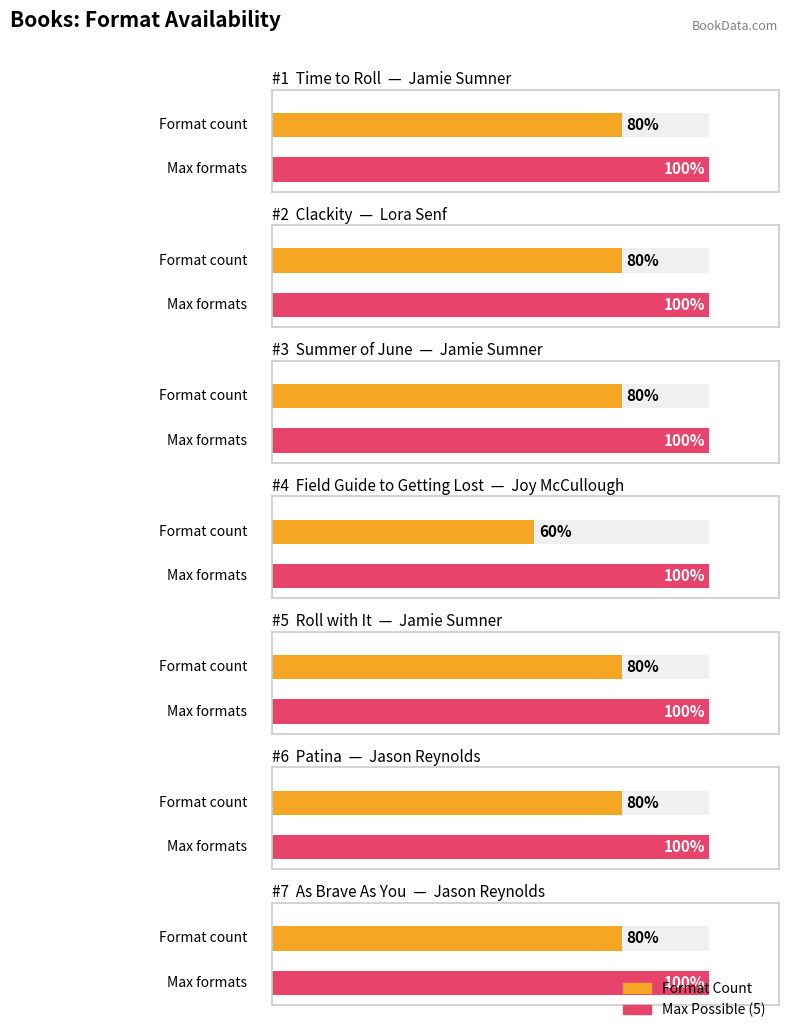

Between Jason Reynolds
(As Brave As You) and Lora Senf
(Clackity), which is larger?

Jason Reynolds
(As Brave As You)